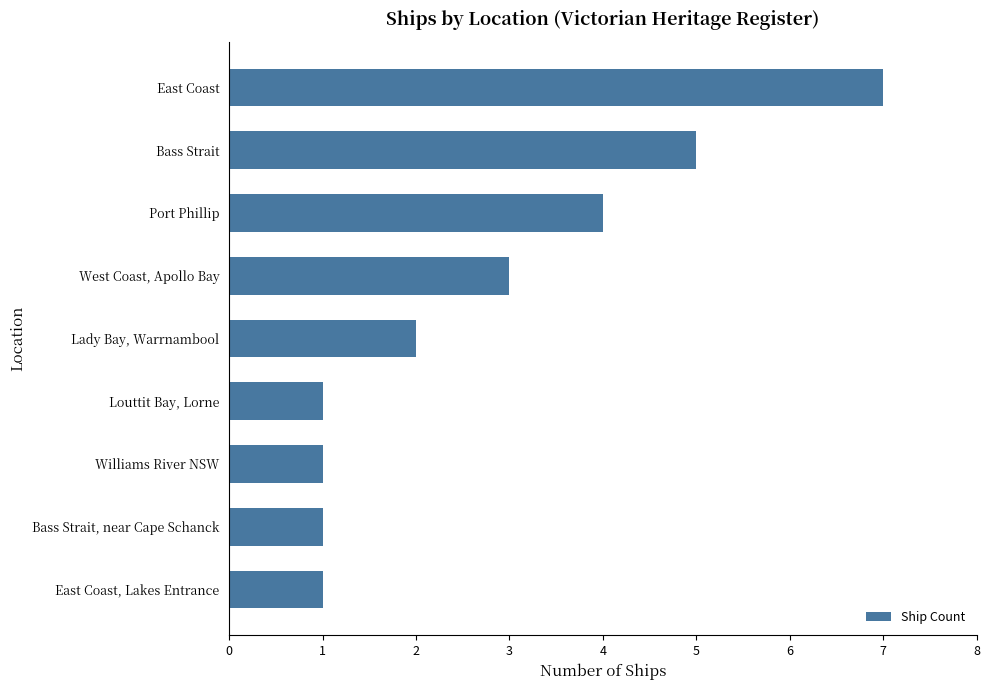

How many bars are there in total?

9